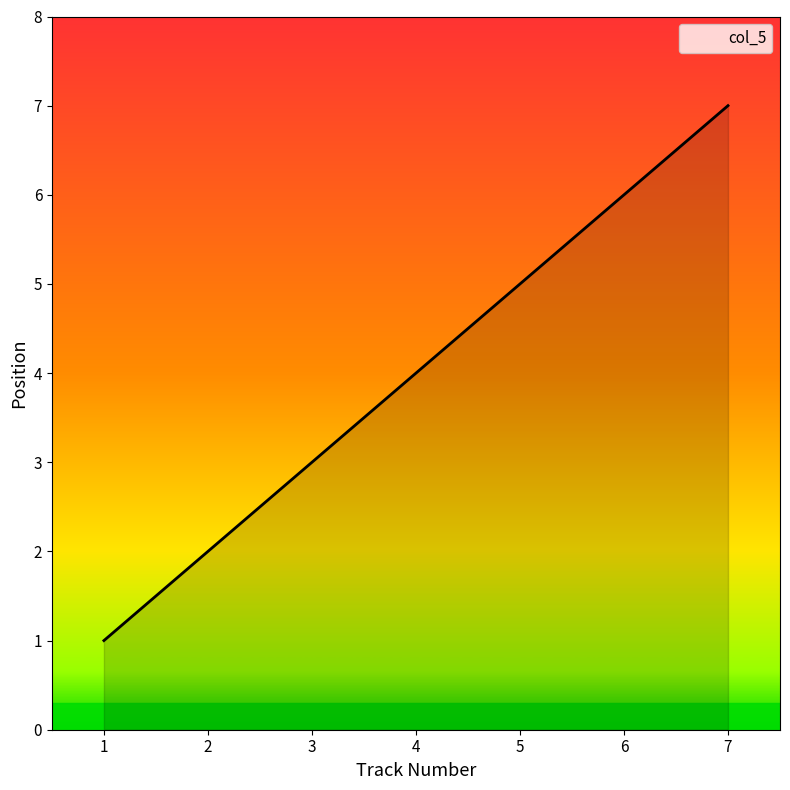

True or false: the data has more than 2 interior local peaks.

False